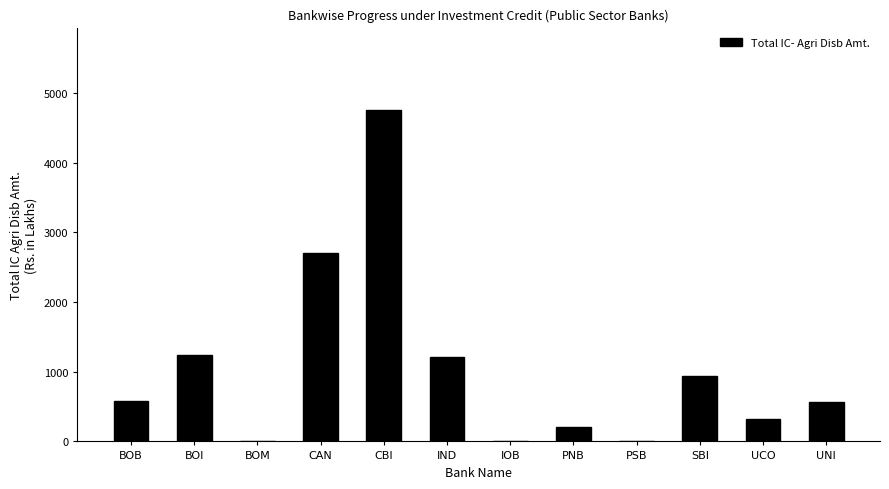

Where is the data nearest to the value 2377?

CAN